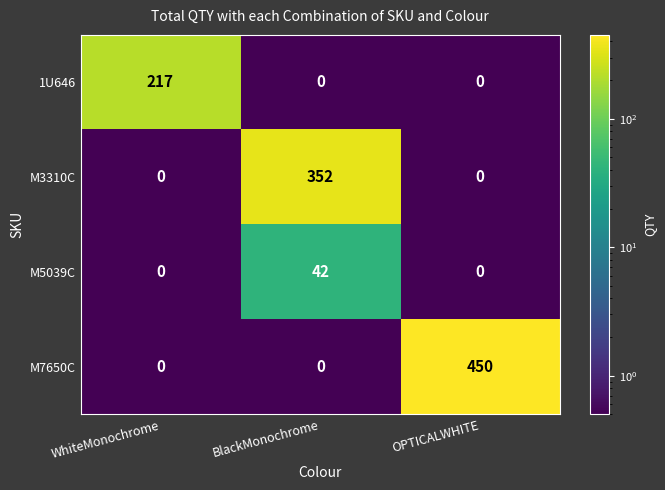

Rank the series by their maximum value, from lowest to highest.

M5039C, 1U646, M3310C, M7650C